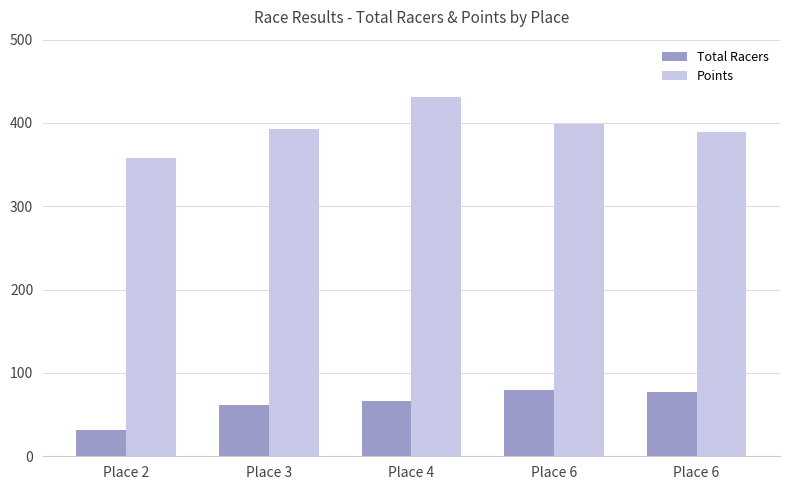

What is the maximum value shown in the chart?

431.0